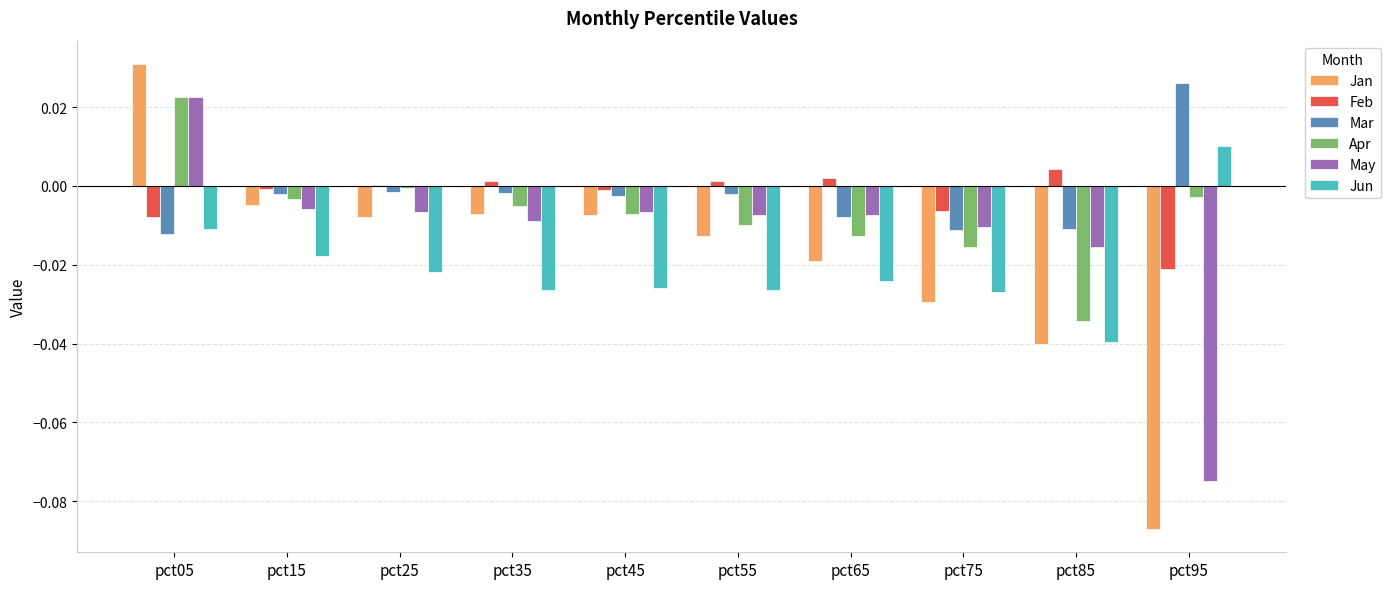

How many values in the May series exceed 0?

1